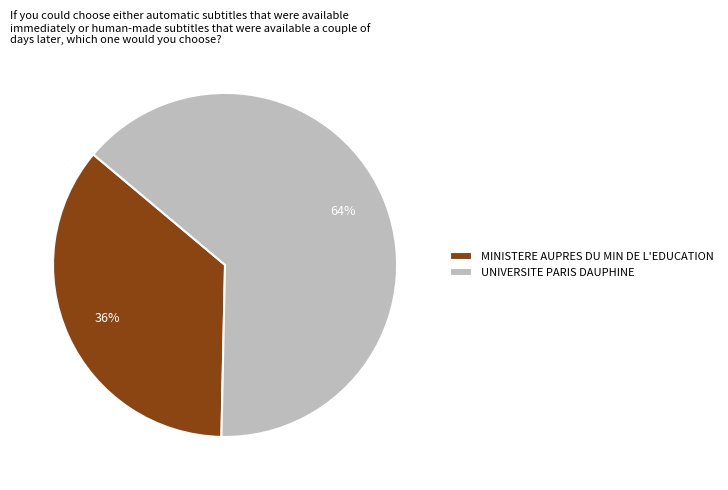

Rank the categories by value from highest to lowest.

UNIVERSITE PARIS DAUPHINE, MINISTERE AUPRES DU MIN DE L'EDUCATION